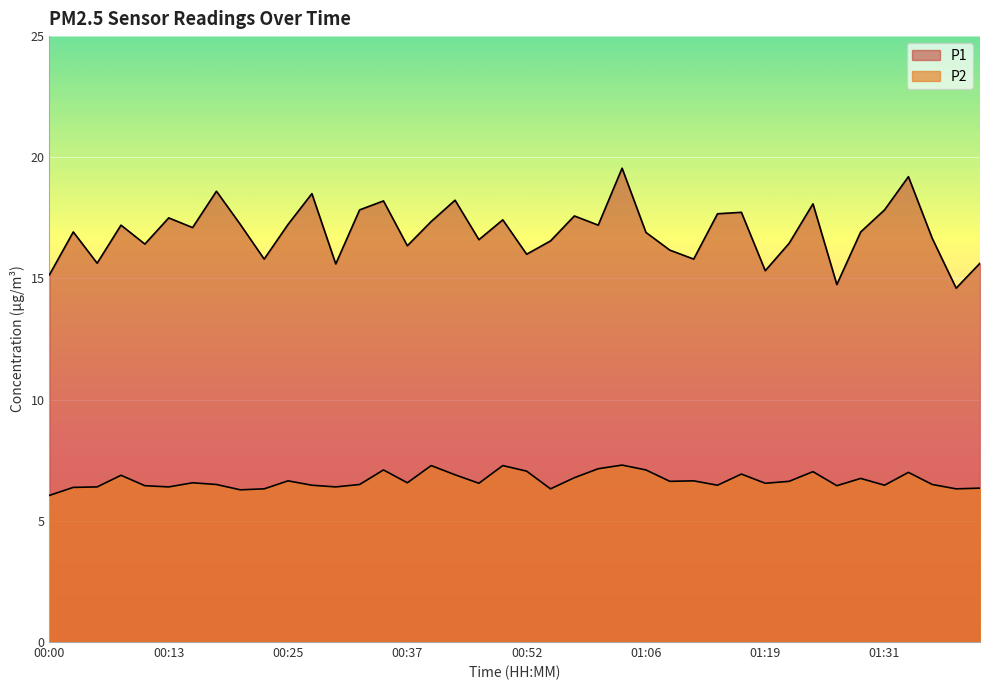

True or false: P2 has a value of 13.1 at 01:01.

False